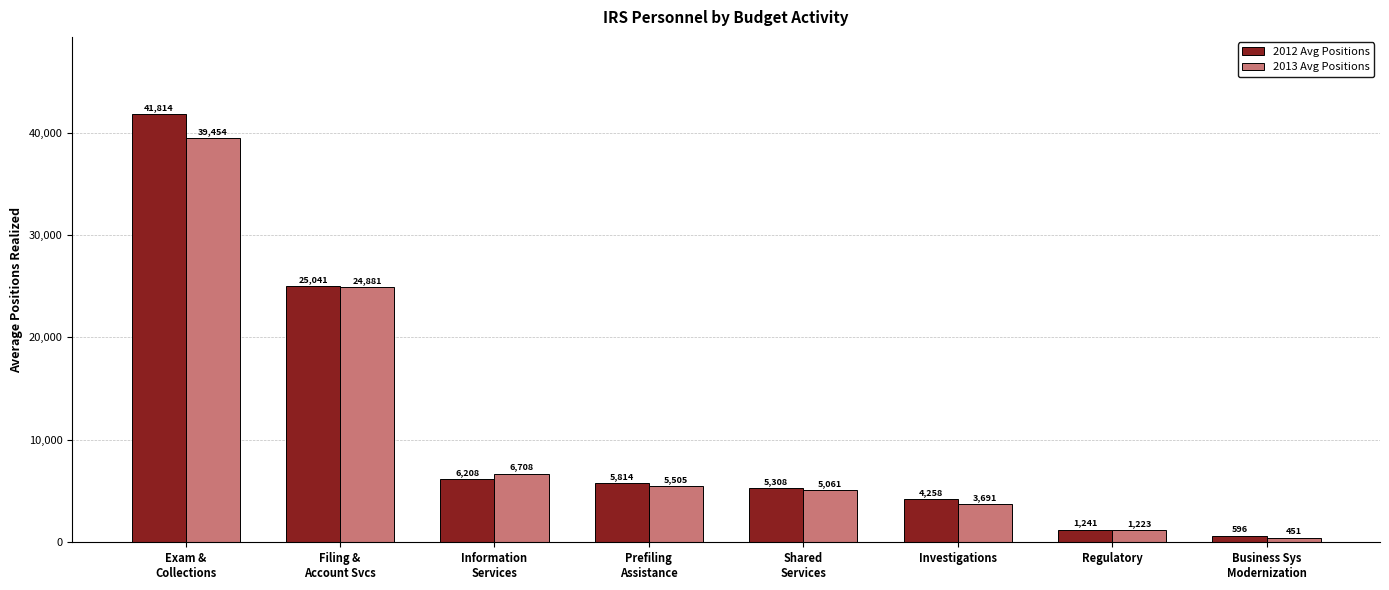

Between Information
Services and Investigations, which series saw the biggest shift?

2013 Avg Positions